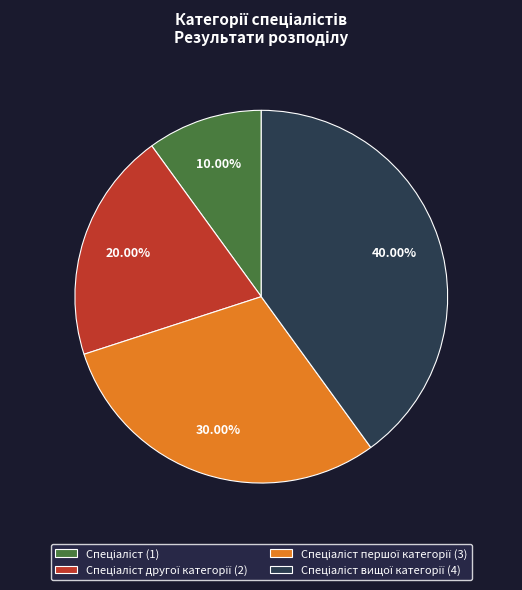

Is there any slice that represents more than half of the pie?

No